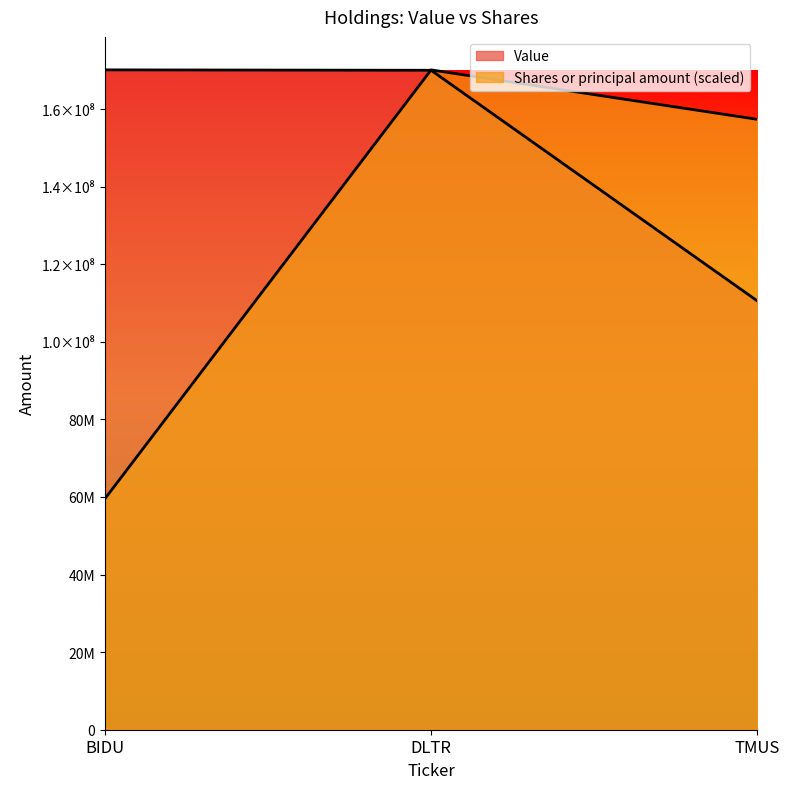

What is the highest value of the Value series?

170100000